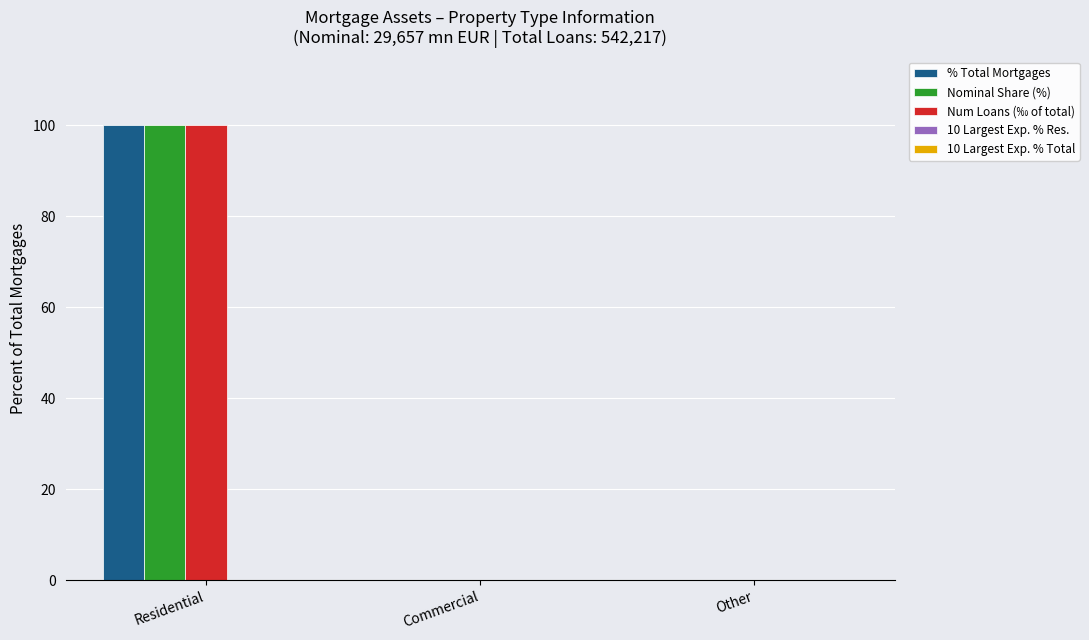

How many series are shown in this chart?

5